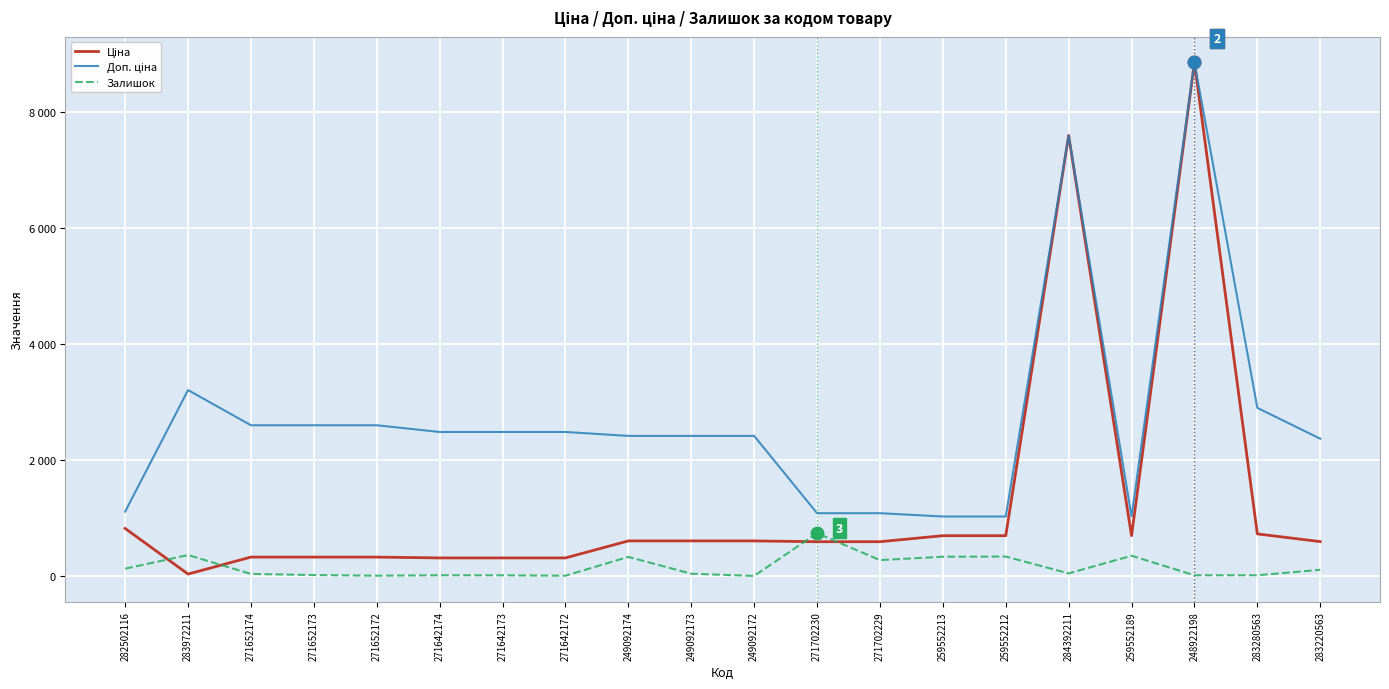

Rank the categories by Залишок value from highest to lowest.

271702230, 283972211, 259552189, 259552212, 259552213, 249092174, 271702229, 282502116, 283220563, 284392211, 249092173, 271652174, 271652173, 271642174, 248922198, 283280563, 271642173, 271652172, 271642172, 249092172